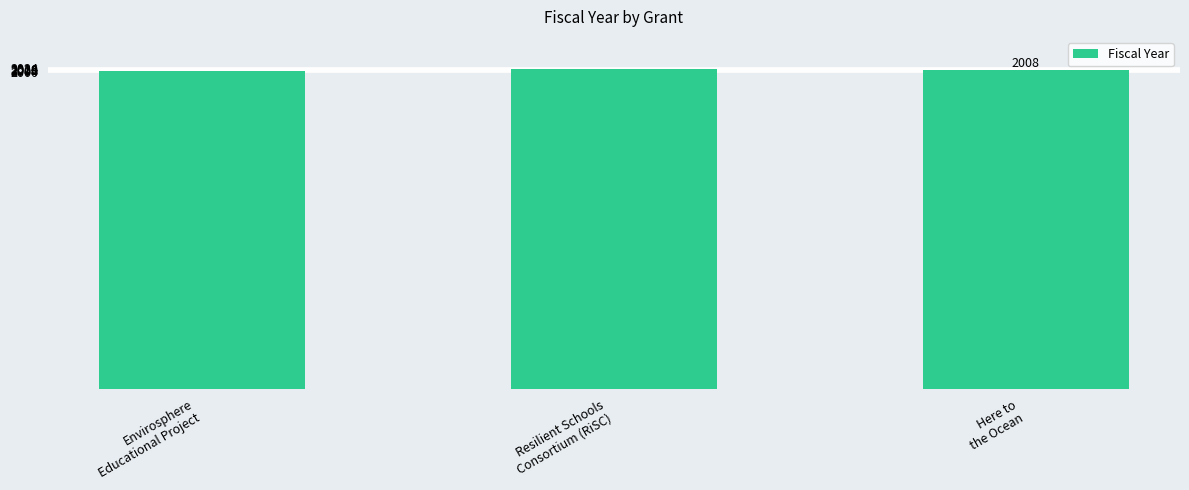

What is the minimum value shown in the chart?

2006